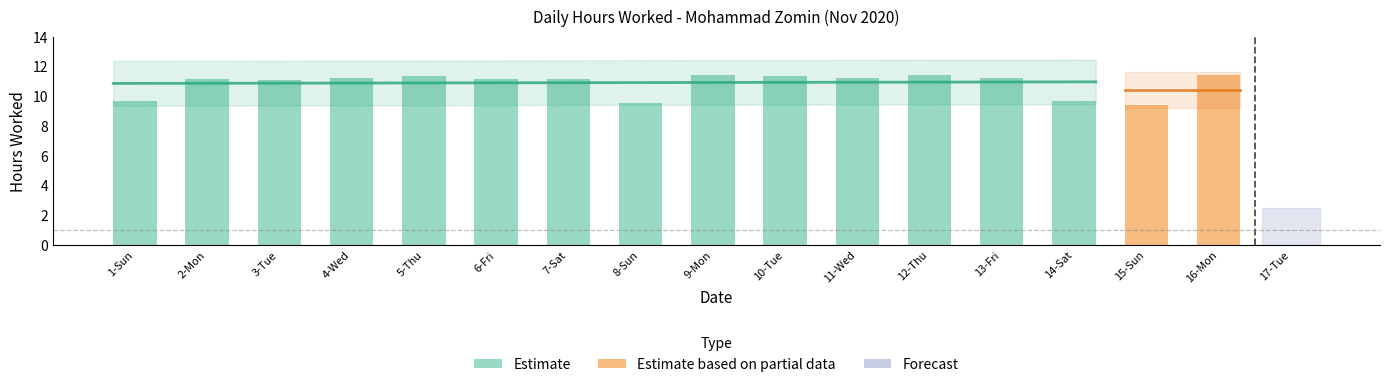

What is the label of the 7th bar from the right?

11-Wed